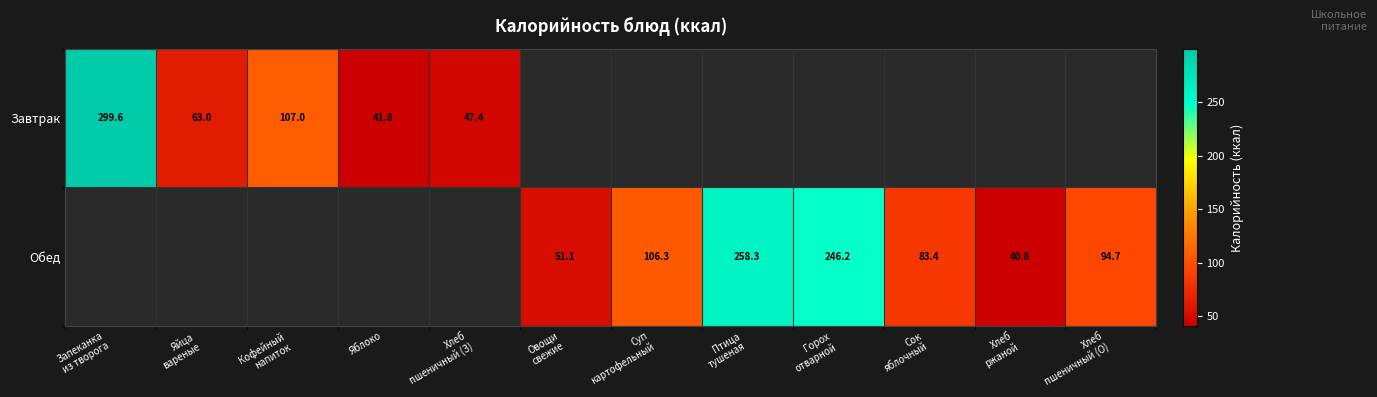

What is the greatest value displayed?

299.6